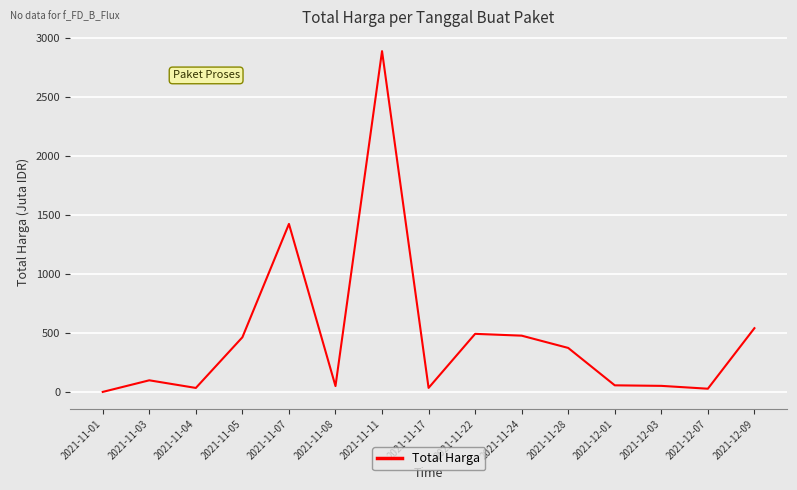

The value at 2021-11-03 is 98.8. True or false?

True